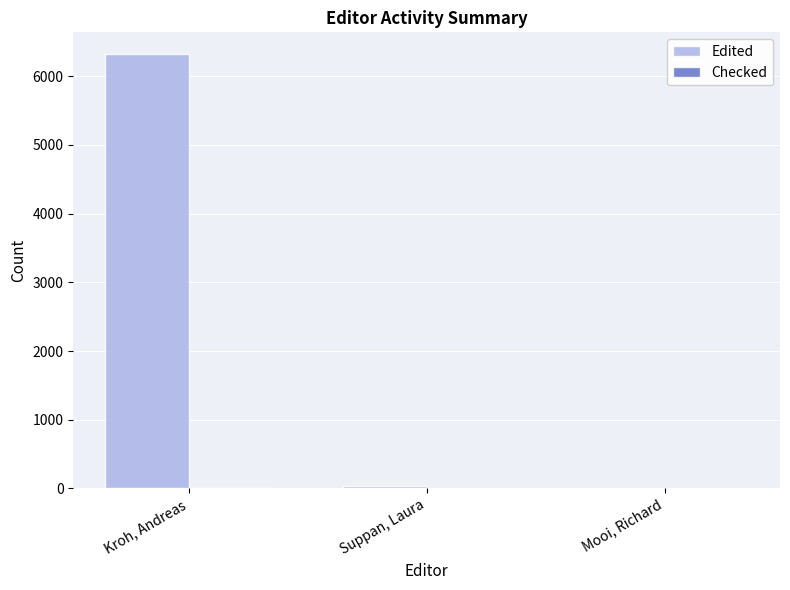

Is it true that Edited equals 6322 at Kroh, Andreas?

True